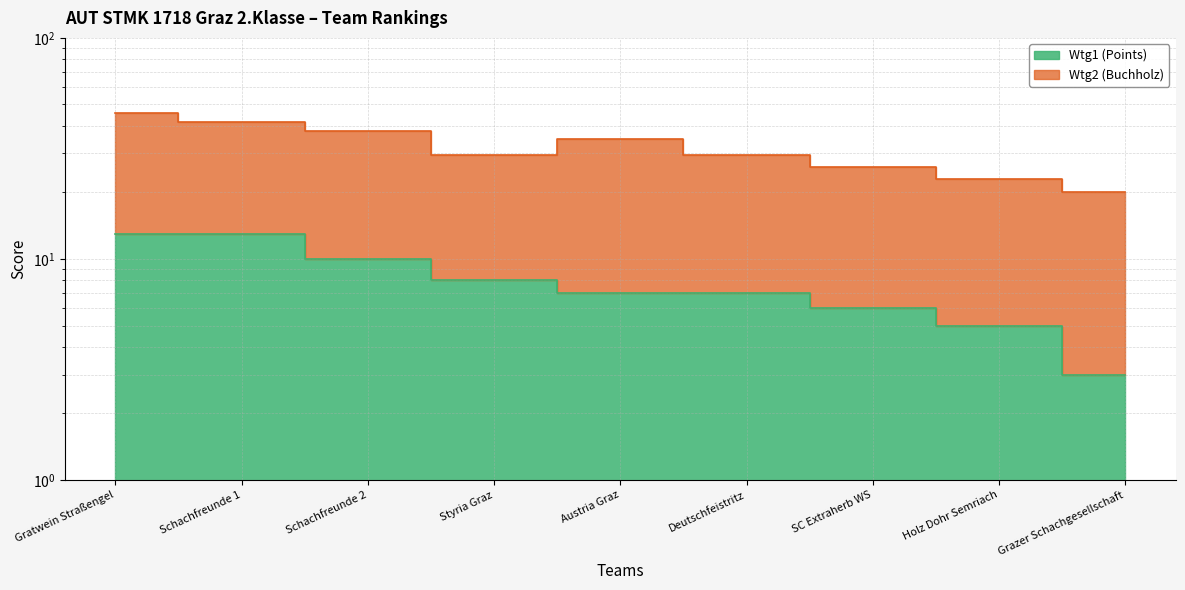

What are all the series names shown in the legend?

Wtg1 (Points), Wtg2 (Buchholz)